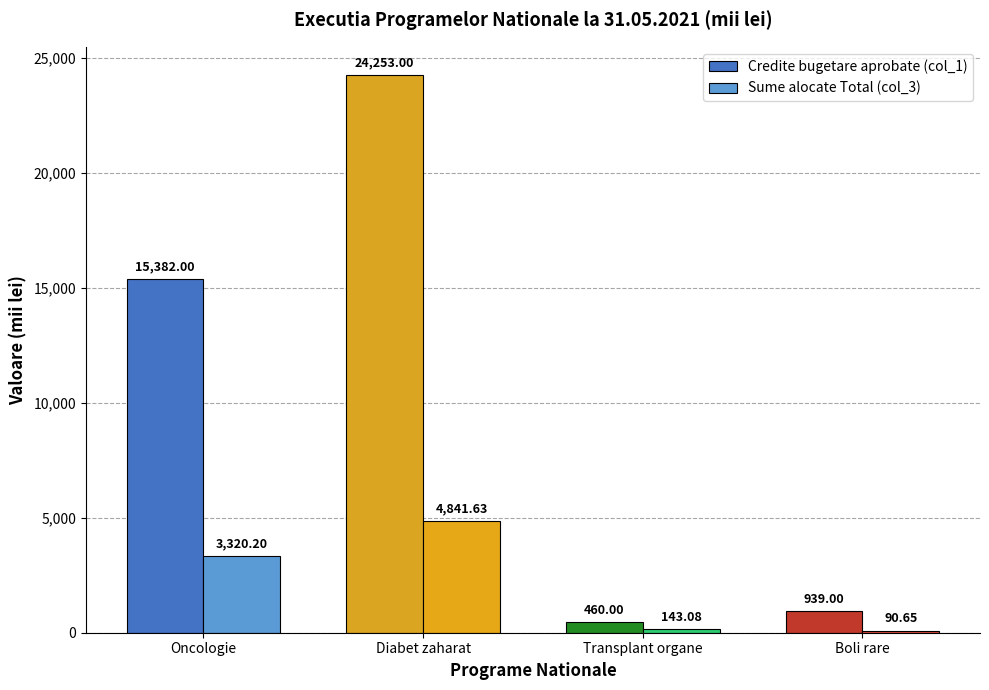

Are the bars grouped side by side (vs. stacked)?

Yes